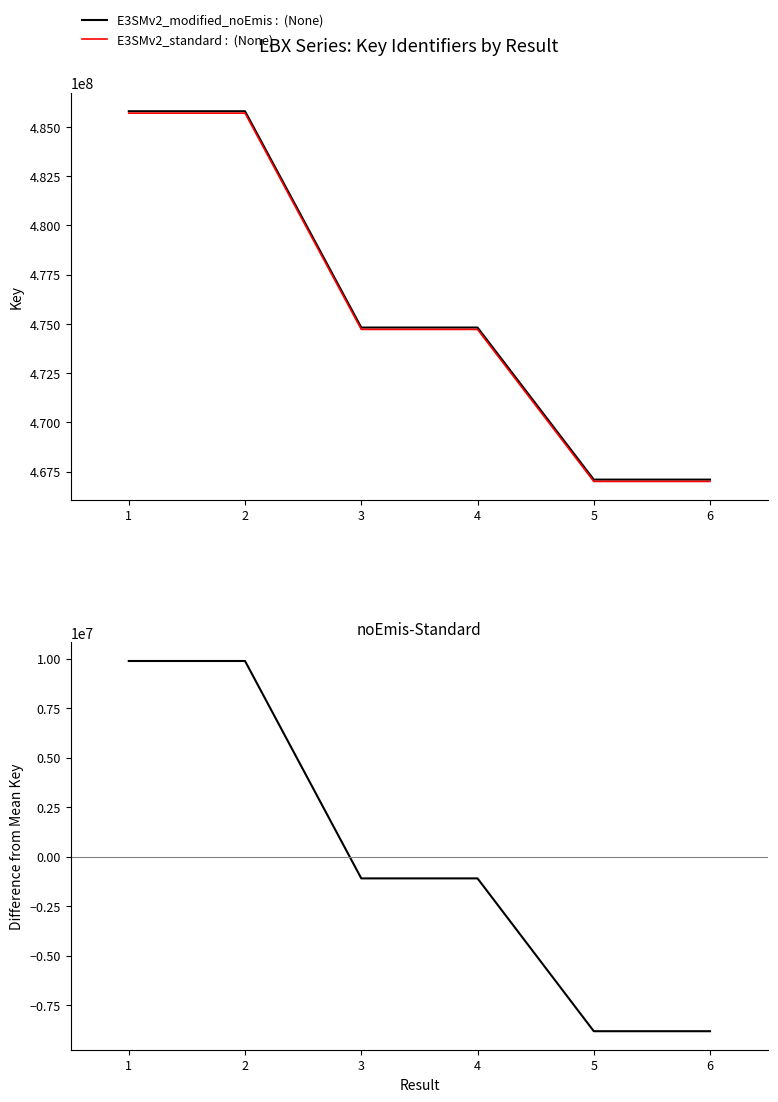

What is the value of the E3SMv2_modified_noEmis :  (None) point at the 4th from the left?

474816889.0